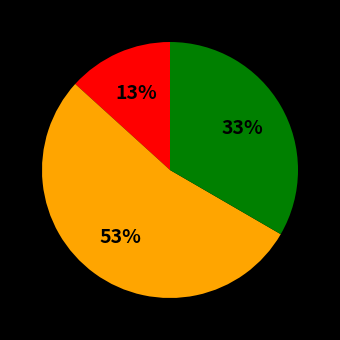

Is there a majority slice in this chart?

Yes